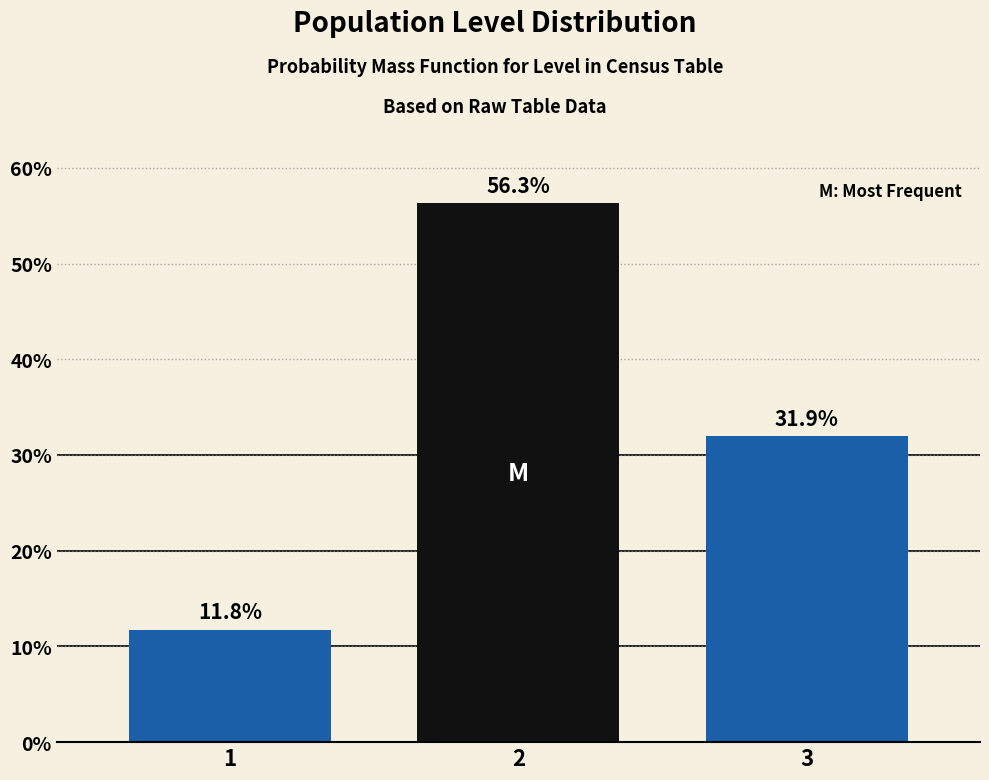

Reading right to left, transcribe all the data shown in this chart.

3=31.9	2=56.3	1=11.8